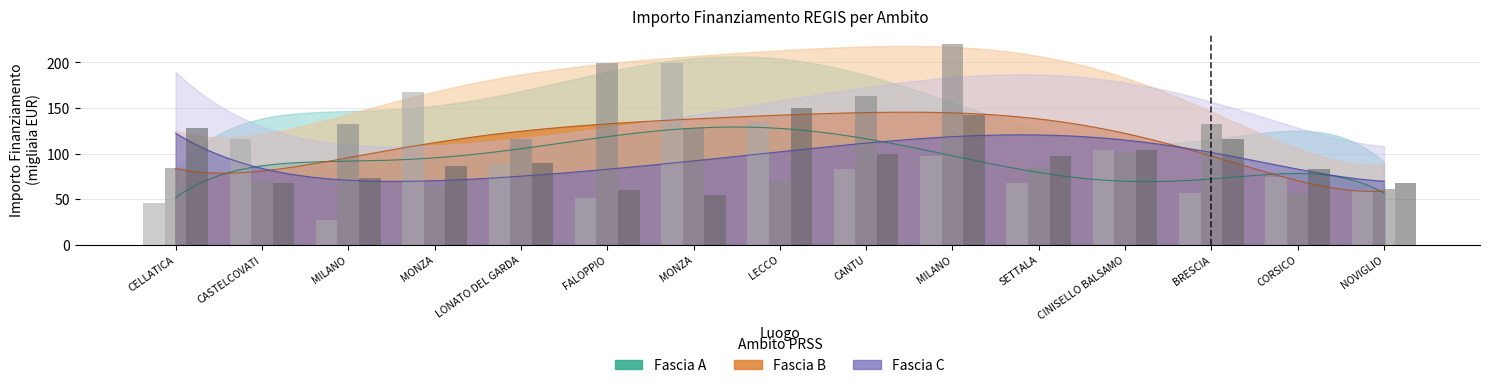

At which label does Fascia C reach its minimum?

MONZA